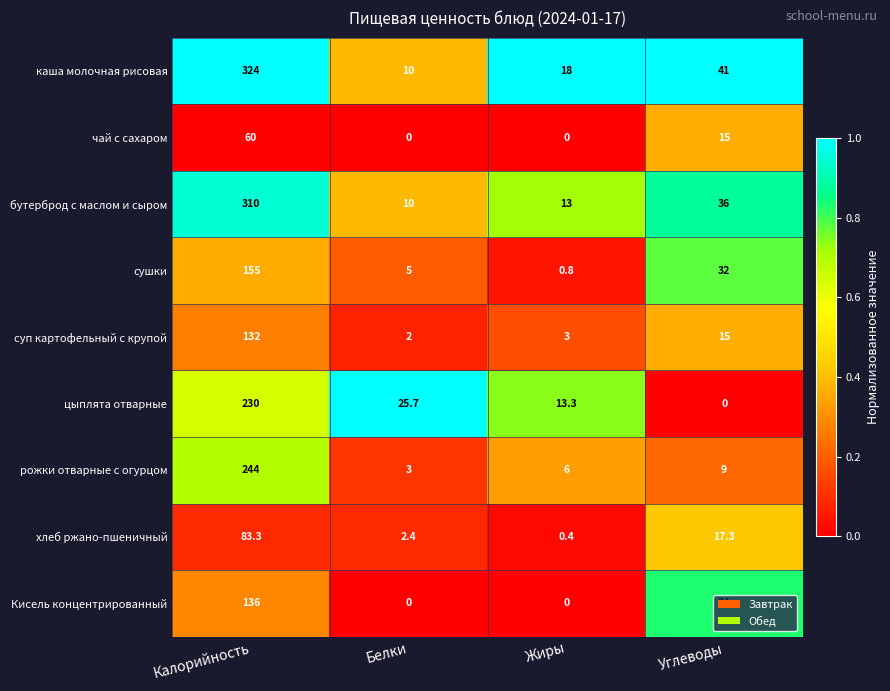

At which category is the sum across all series the highest?

Калорийность